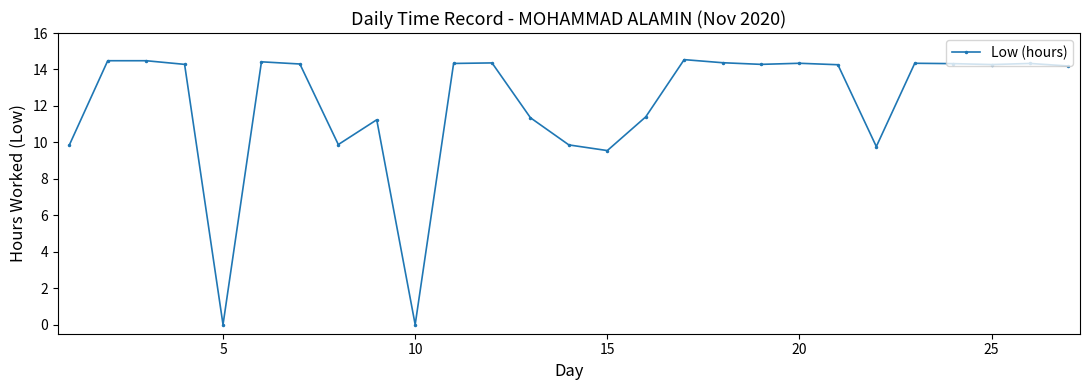

What is the sum of all values?

326.8